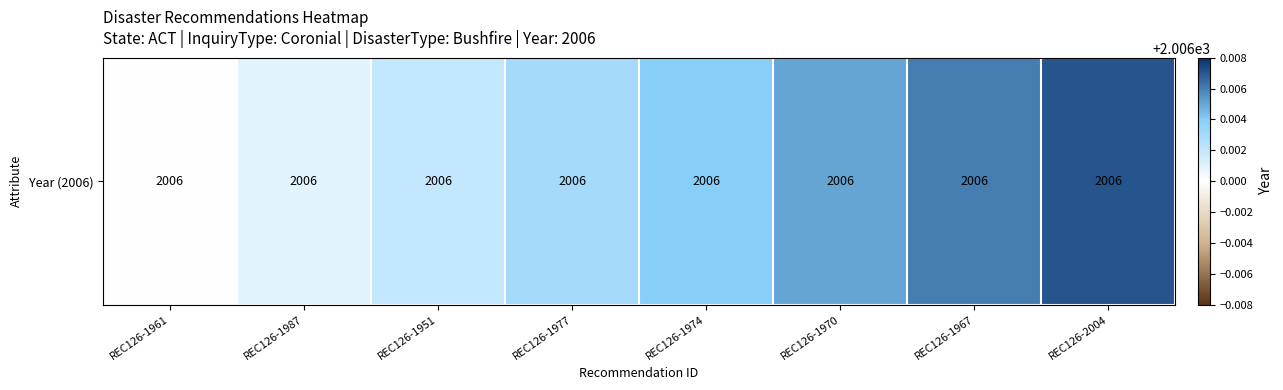

At which category does the chart reach its peak across all series?

REC126-2004